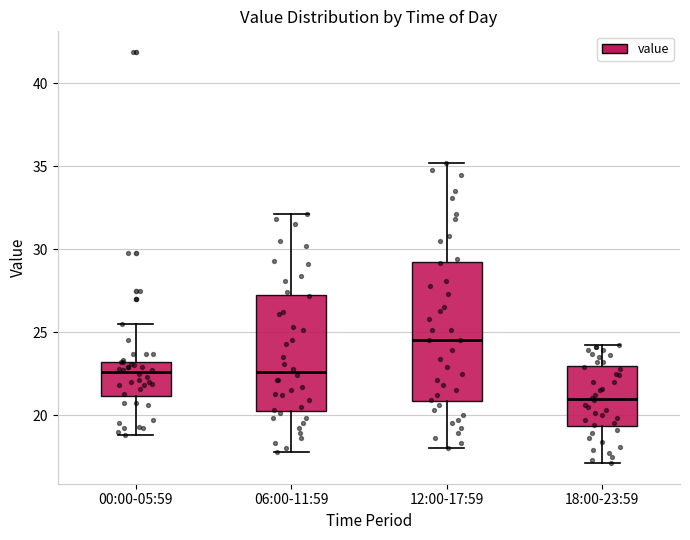

Reading left to right, transcribe this box plot: for each box, give where its median line is, the range the box spans, and where its two whiskers end, as read against the y-axis. The values are not printed on the chart, so give them approximately, as read against the axis.

00:00-05:59: median 22.5, box 21.0 to 23.0, whiskers 19.0 to 25.5
06:00-11:59: median 22.5, box 20.5 to 27.5, whiskers 18.0 to 32.0
12:00-17:59: median 24.5, box 21.0 to 29.5, whiskers 18.0 to 35.0
18:00-23:59: median 21.0, box 19.5 to 23.0, whiskers 17.0 to 24.0